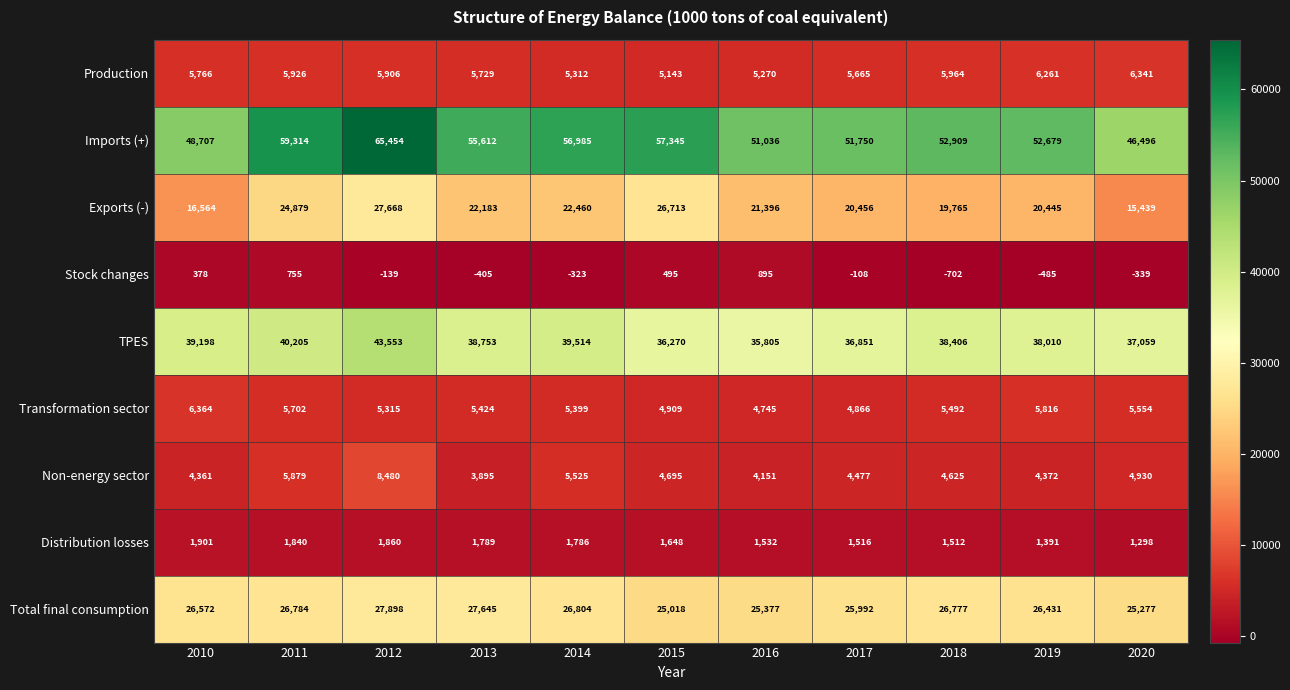

What is the difference between the highest and lowest values at 2015?

56850